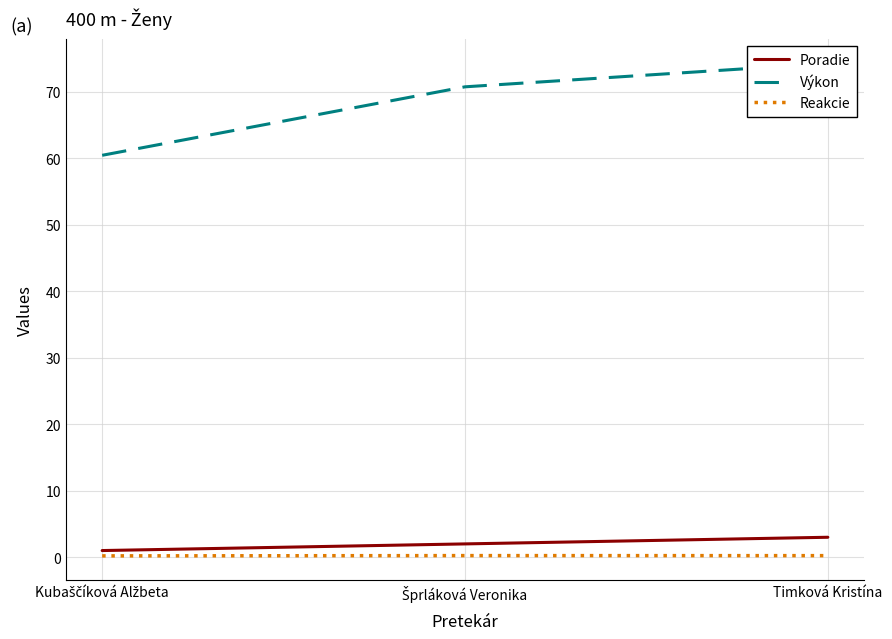

At which label does Reakcie reach its peak?

Šprláková Veronika